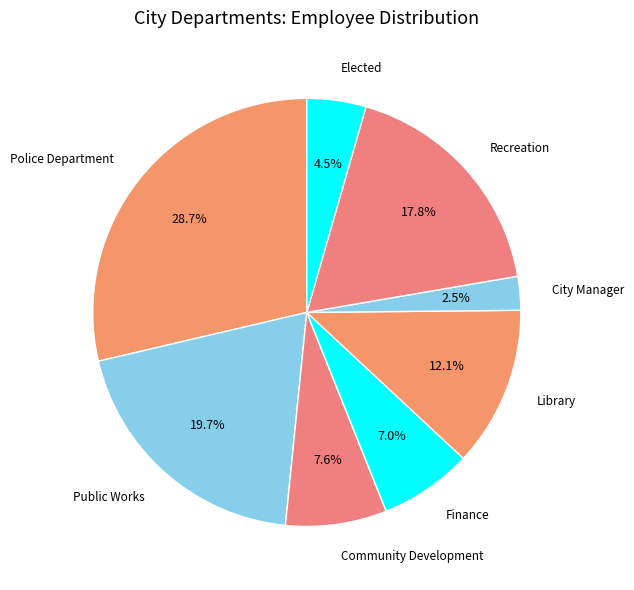

Is there any slice that represents more than half of the pie?

No